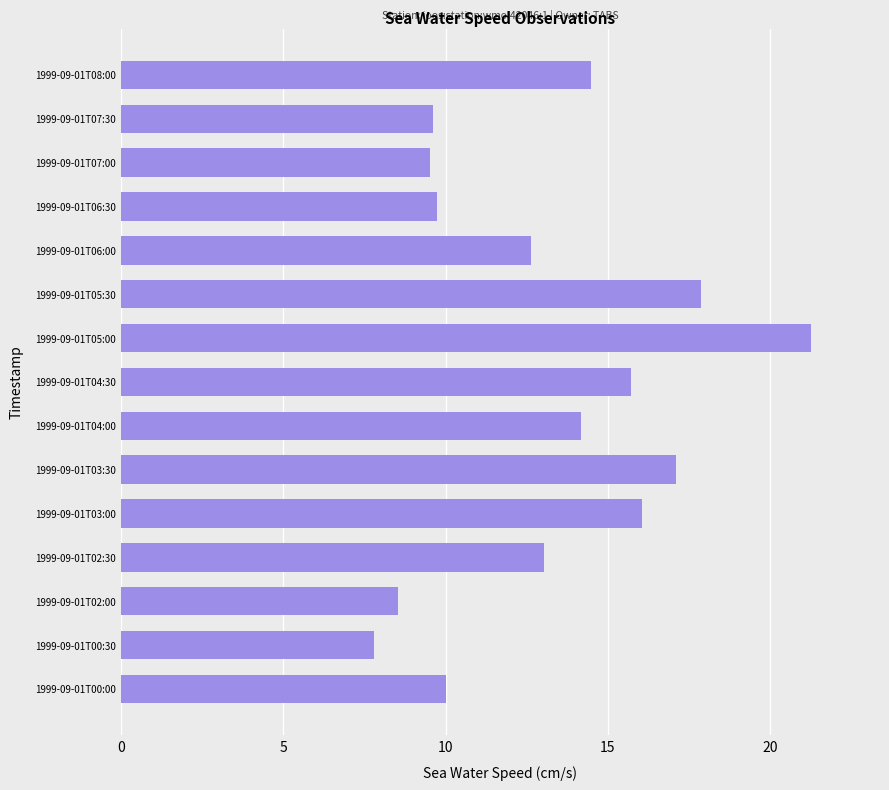

Reading top to bottom, what are all the values shown in this chart?

14.5	9.6	9.5	9.7	12.6	17.9	21.3	15.7	14.2	17.1	16.0	13.0	8.5	7.8	10.0